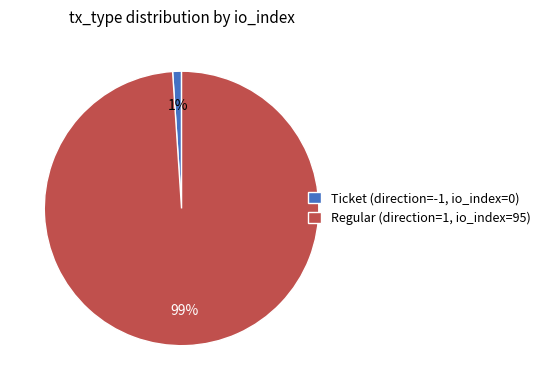

Rank the categories by value from highest to lowest.

Regular (direction=1, io_index=95), Ticket (direction=-1, io_index=0)